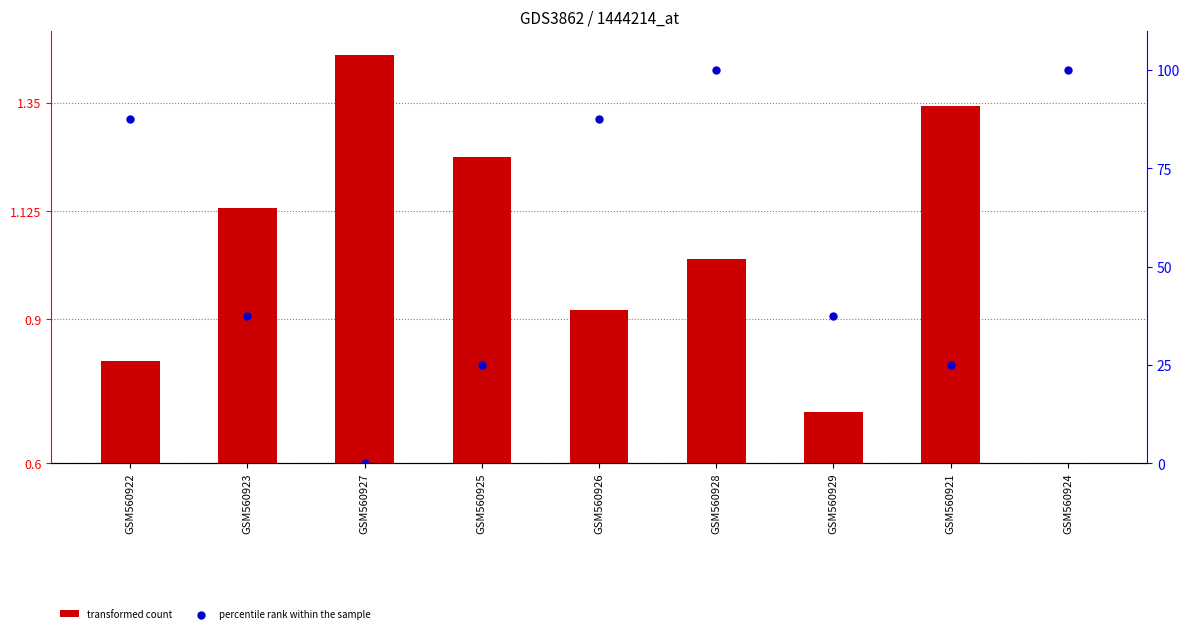

Which series reaches the maximum Y coordinate?

percentile rank within the sample